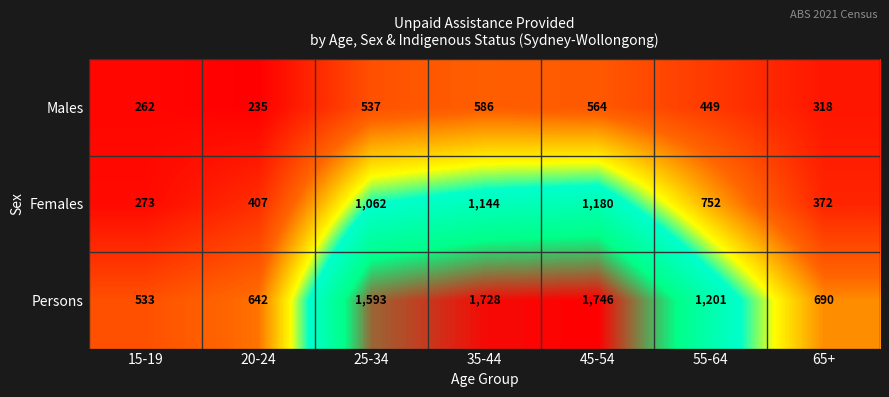

List the series in order of their peak value, lowest first.

Males, Females, Persons